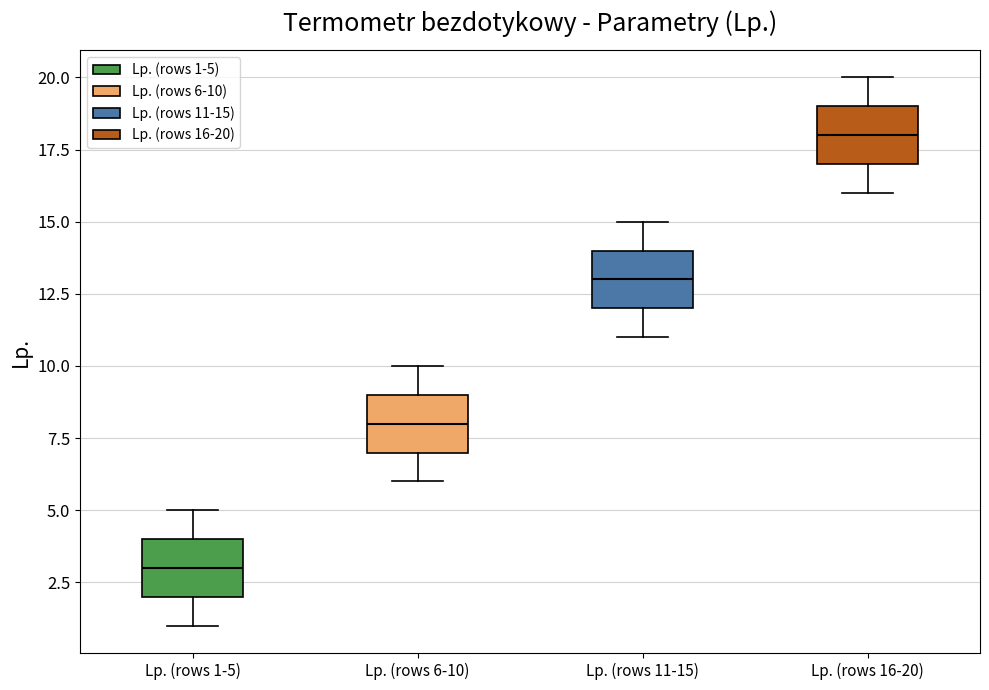

Reading left to right, read every box against the y-axis: the position of its median line, the range the box covers, and the ends of its whiskers. The values are not printed on the chart, so give them approximately, as read against the axis.

Lp. (rows 1-5): median 3, box 2 to 4, whiskers 1 to 5
Lp. (rows 6-10): median 8, box 7 to 9, whiskers 6 to 10
Lp. (rows 11-15): median 13, box 12 to 14, whiskers 11 to 15
Lp. (rows 16-20): median 18, box 17 to 19, whiskers 16 to 20